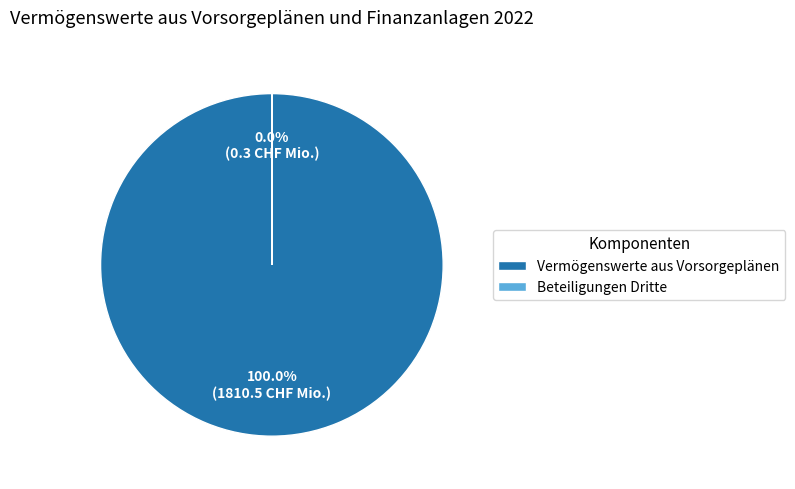

To the nearest percent, what portion does Vermögenswerte aus Vorsorgeplänen represent?

100%